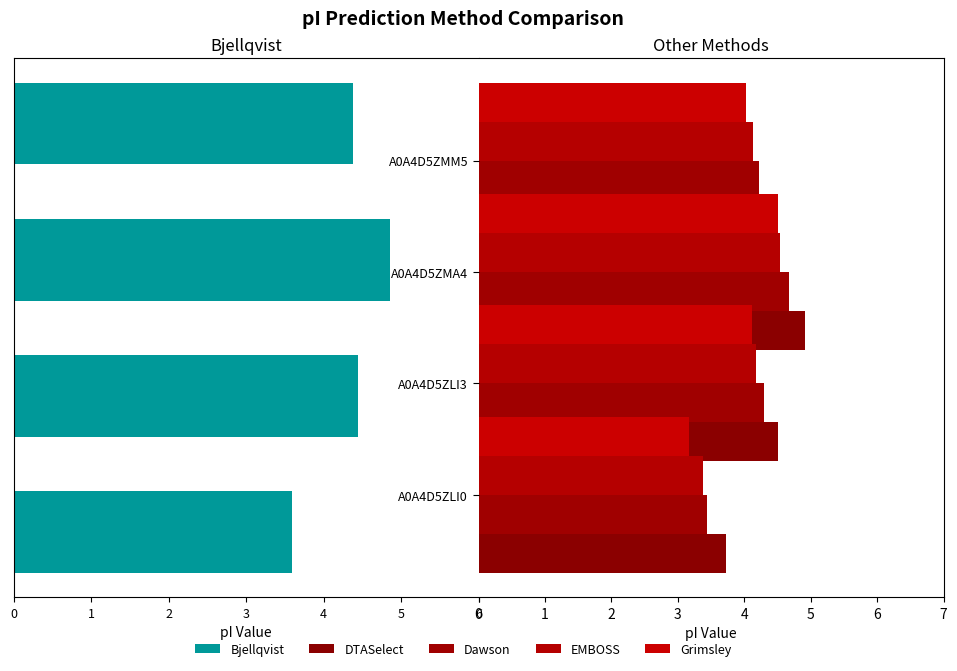

What is the difference between the maximum and minimum values in the Dawson series?

1.2